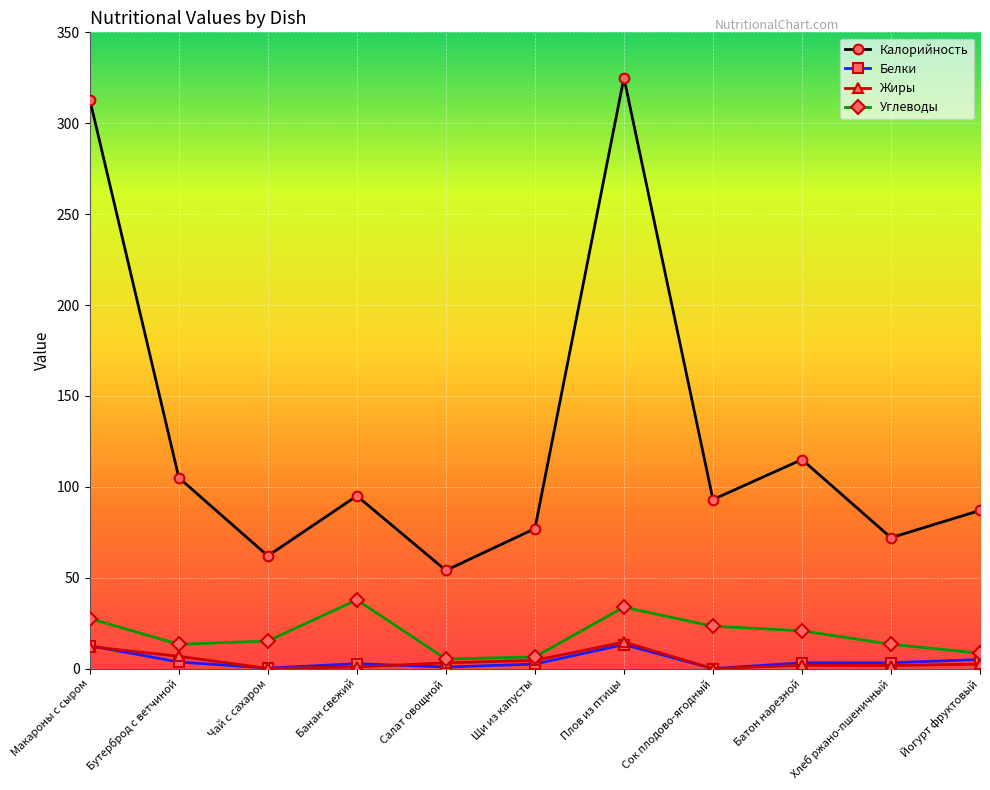

What is the difference between the highest and lowest values at Плов из птицы?

311.8